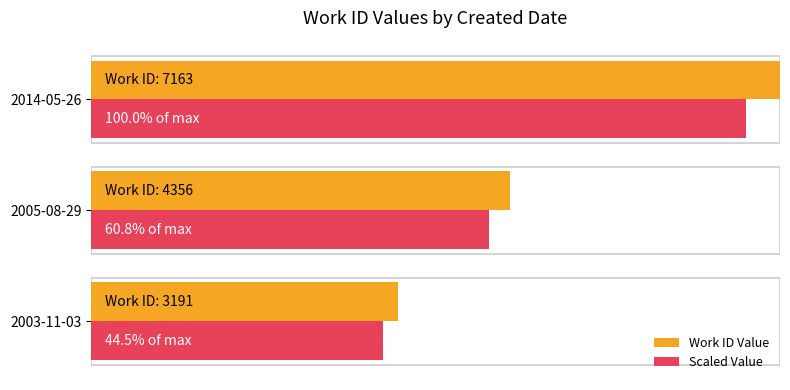

Which series has the largest range (max minus min)?

Work ID Value